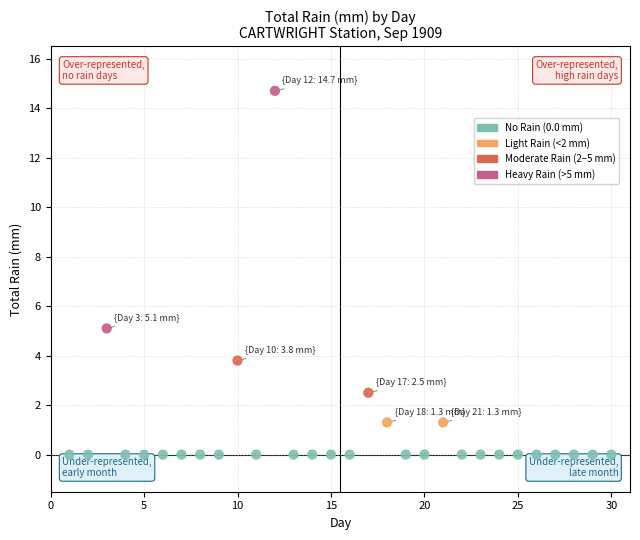

What is the range of Y values (max minus min)?

14.7